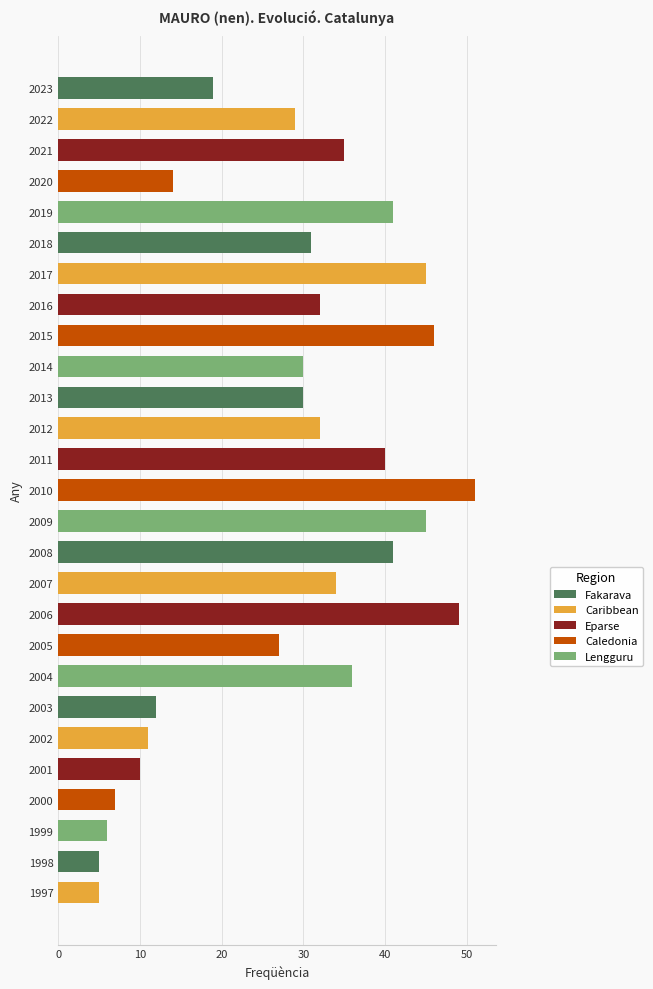

Are the bars grouped side by side (vs. stacked)?

No